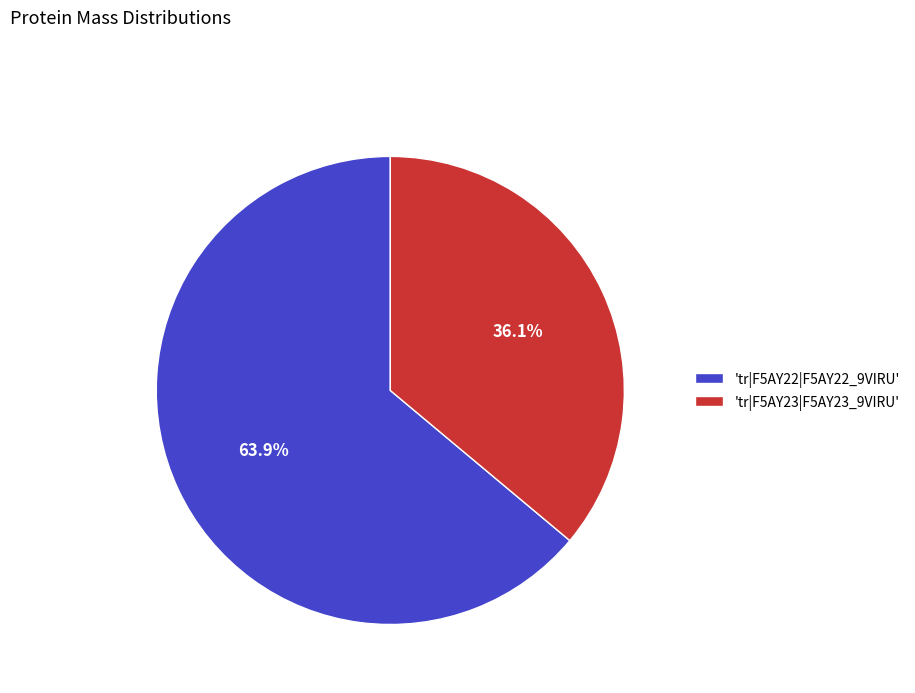

Count the number of slices in the pie.

2